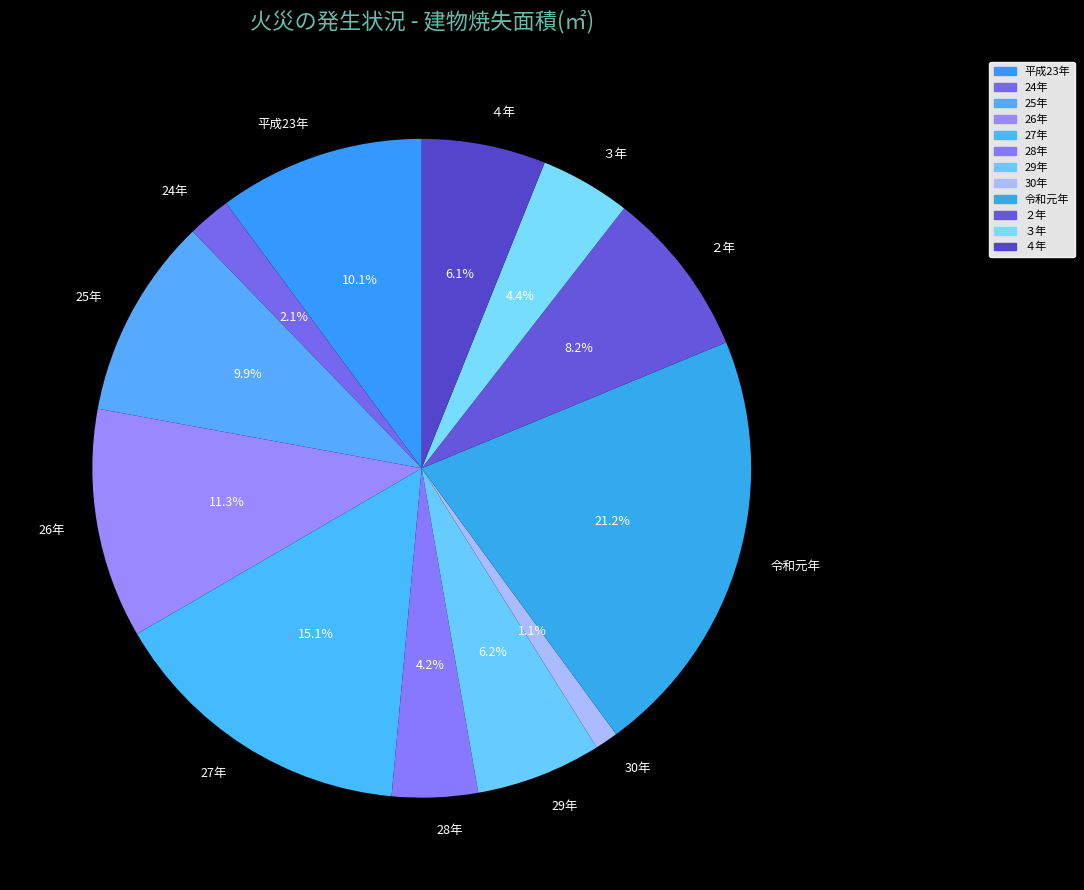

Is there any slice that represents more than half of the pie?

No